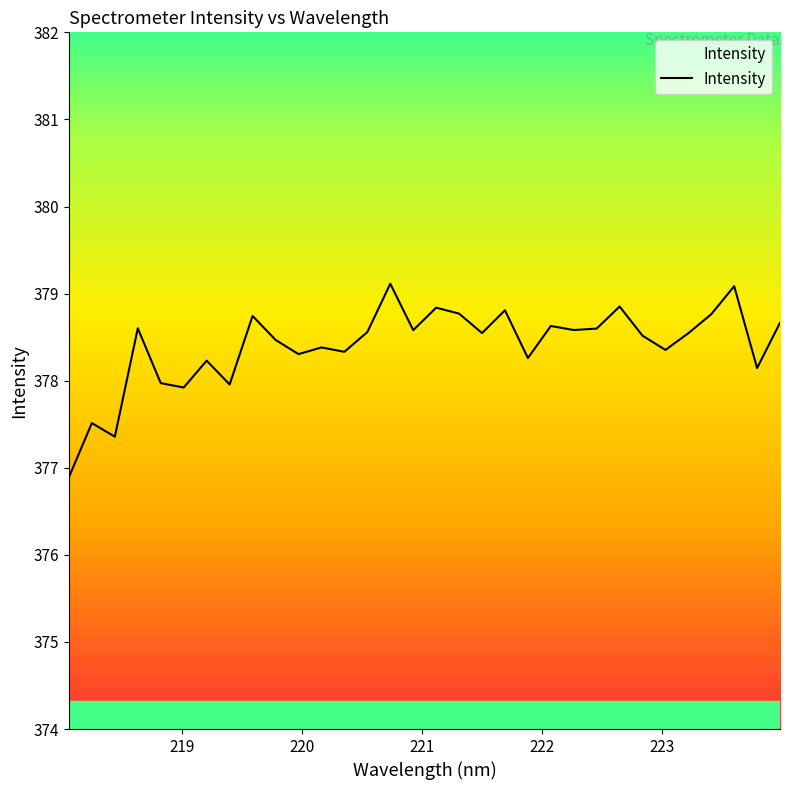

What is the greatest value displayed?

379.1